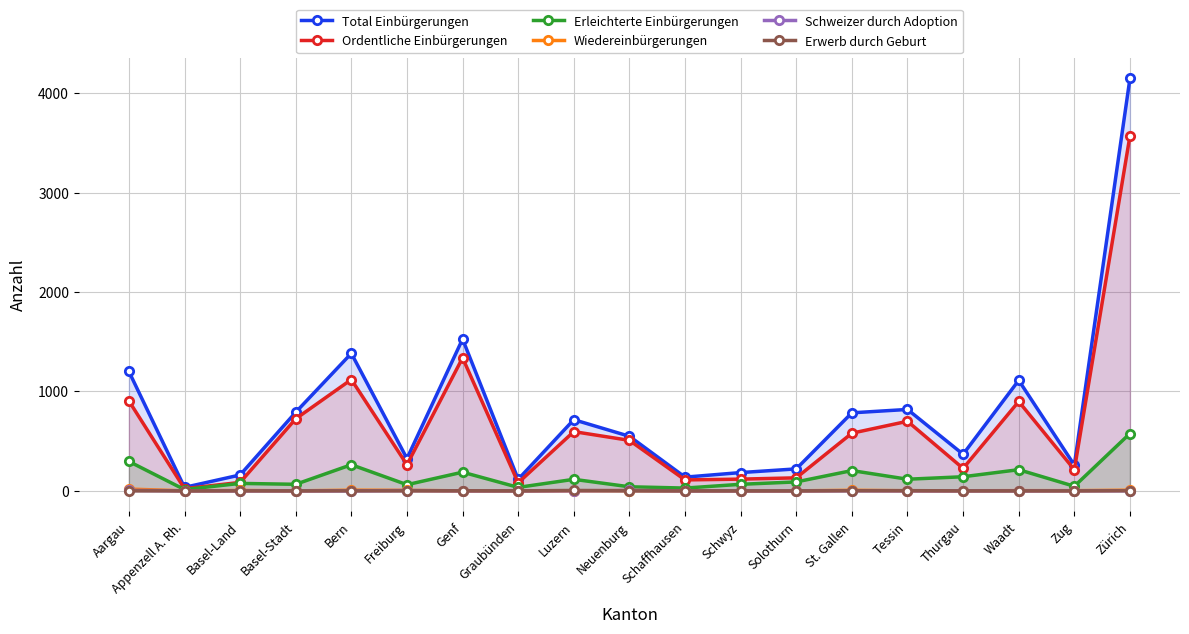

Rank the series at Schaffhausen from lowest to highest value.

Wiedereinbürgerungen, Schweizer durch Adoption, Erwerb durch Geburt, Erleichterte Einbürgerungen, Ordentliche Einbürgerungen, Total Einbürgerungen